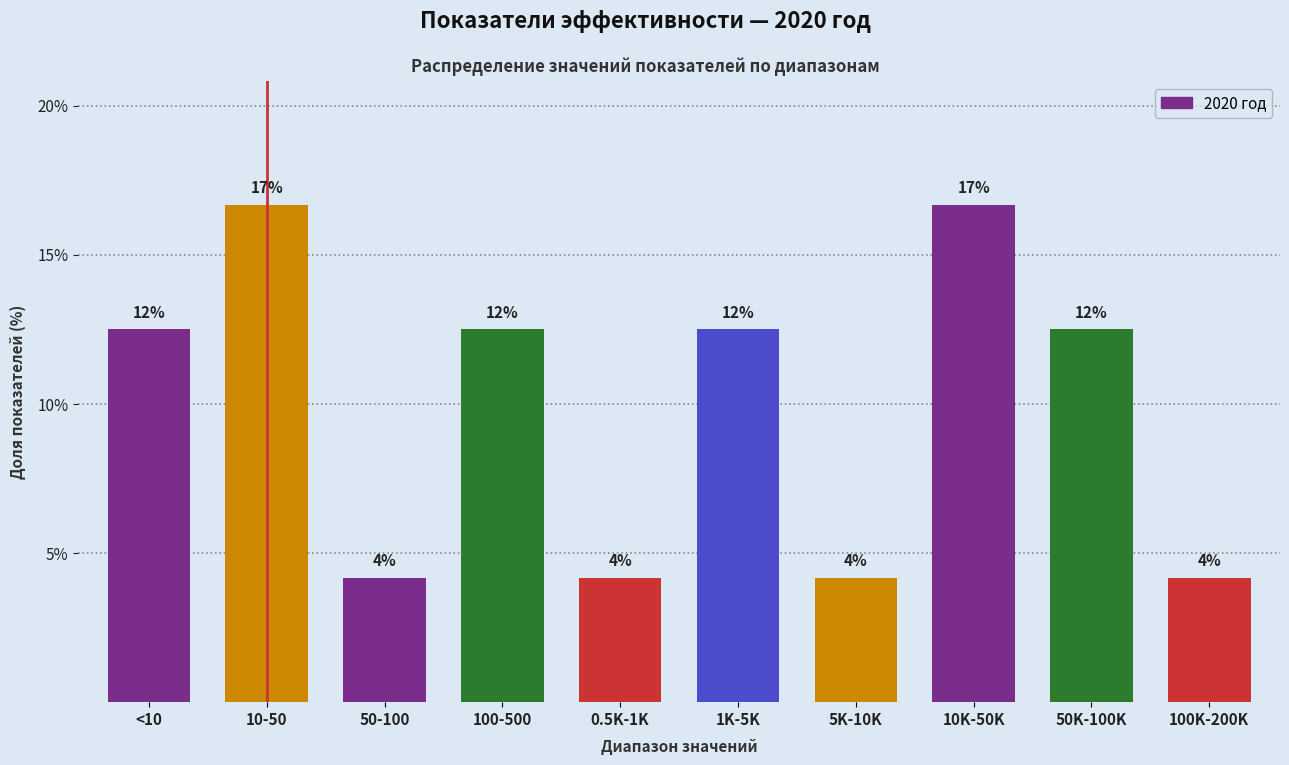

How many bars are there in total?

10